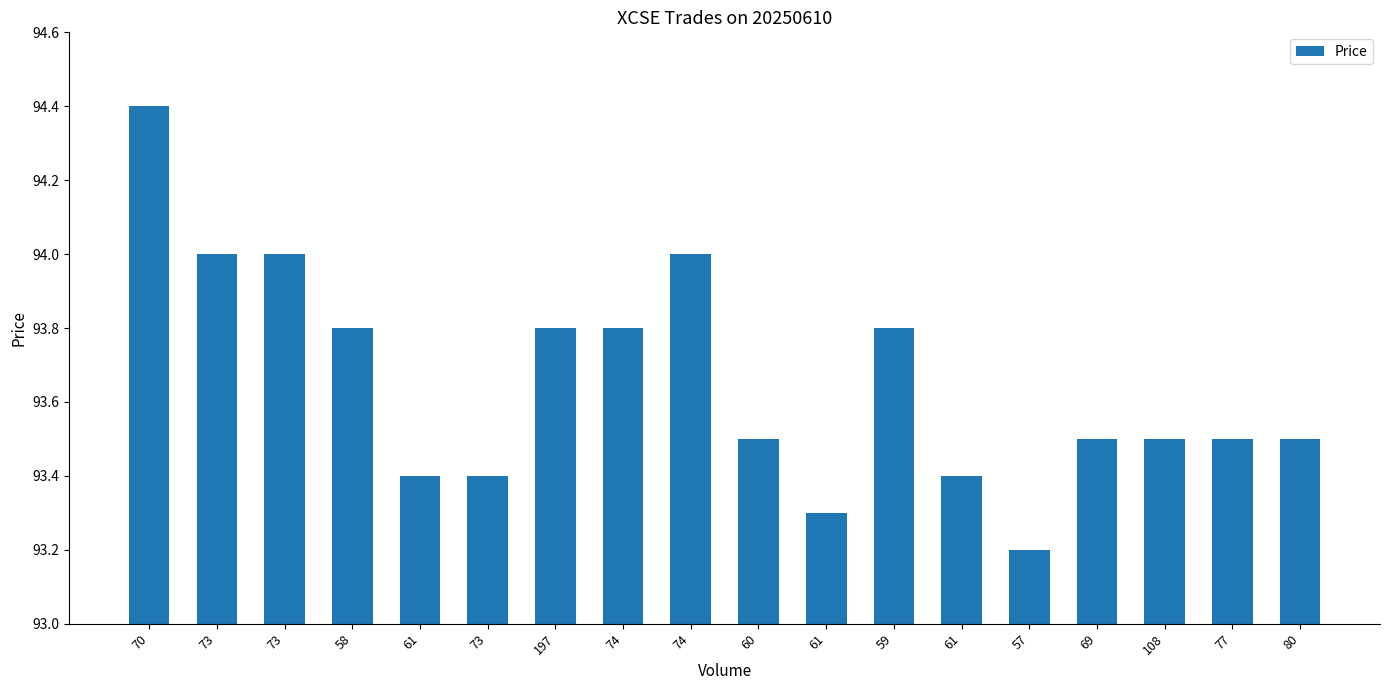

Rank the categories by value from highest to lowest.

70, 73, 73, 74, 58, 197, 74, 59, 60, 69, 108, 77, 80, 61, 73, 61, 61, 57